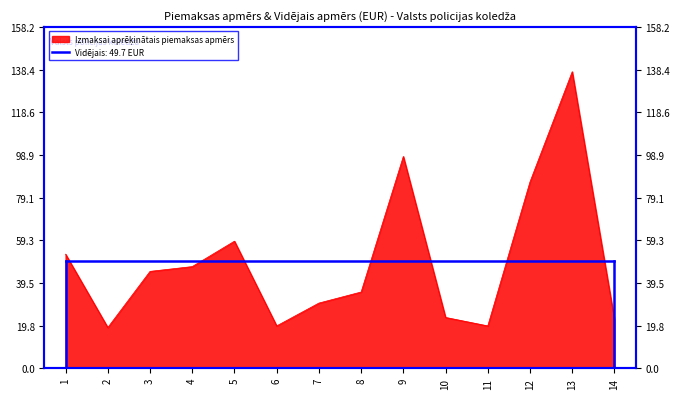

Which category has the highest value across all series?

13